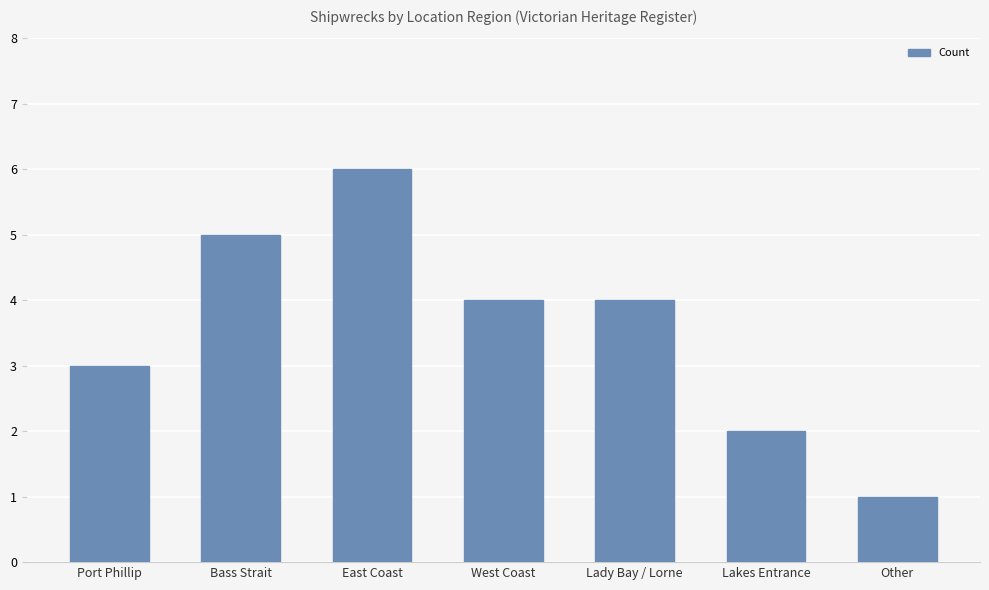

Count the number of data series in this chart.

1